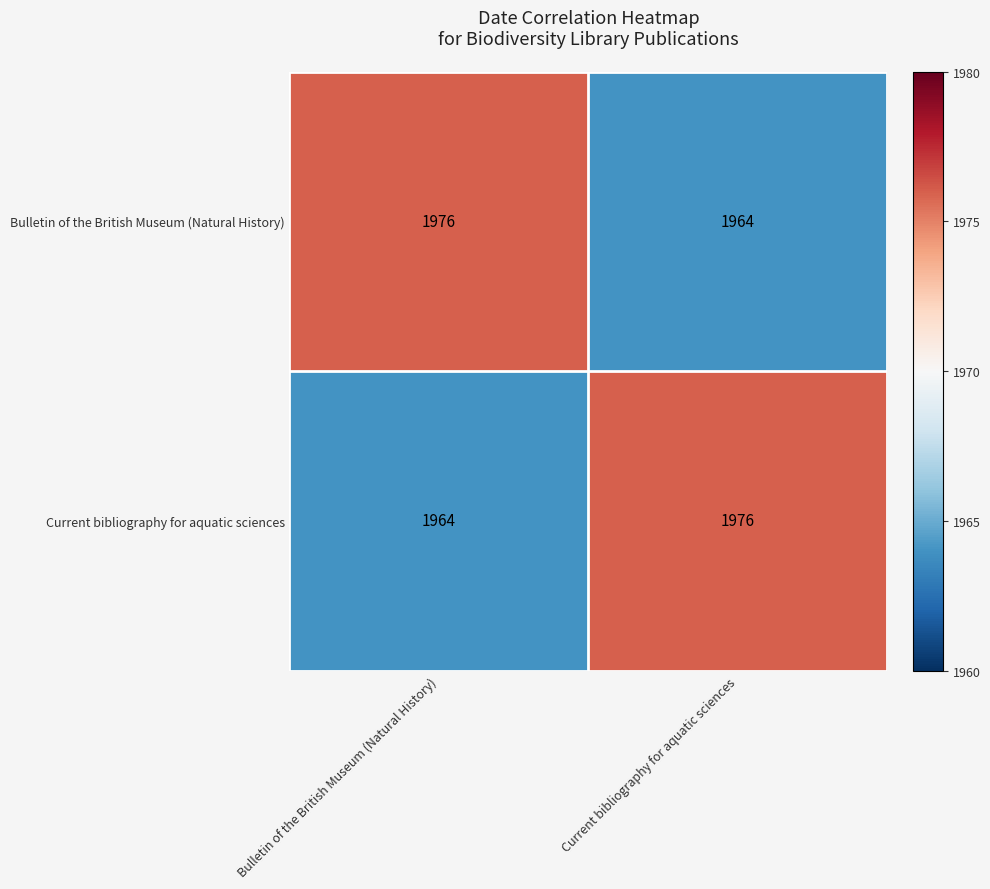

At Bulletin of the British Museum (Natural History), list the series in order from largest to smallest.

Bulletin of the British Museum (Natural History), Current bibliography for aquatic sciences